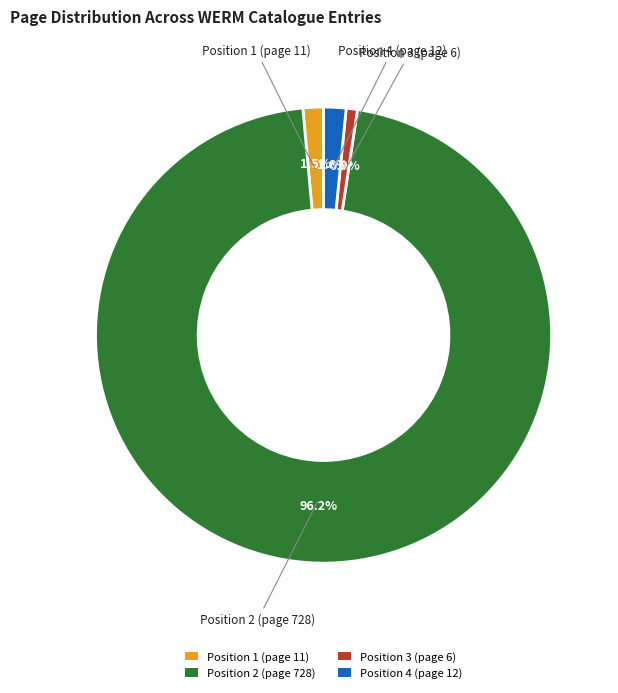

Which category has the biggest portion of the pie?

Position 2 (page 728)